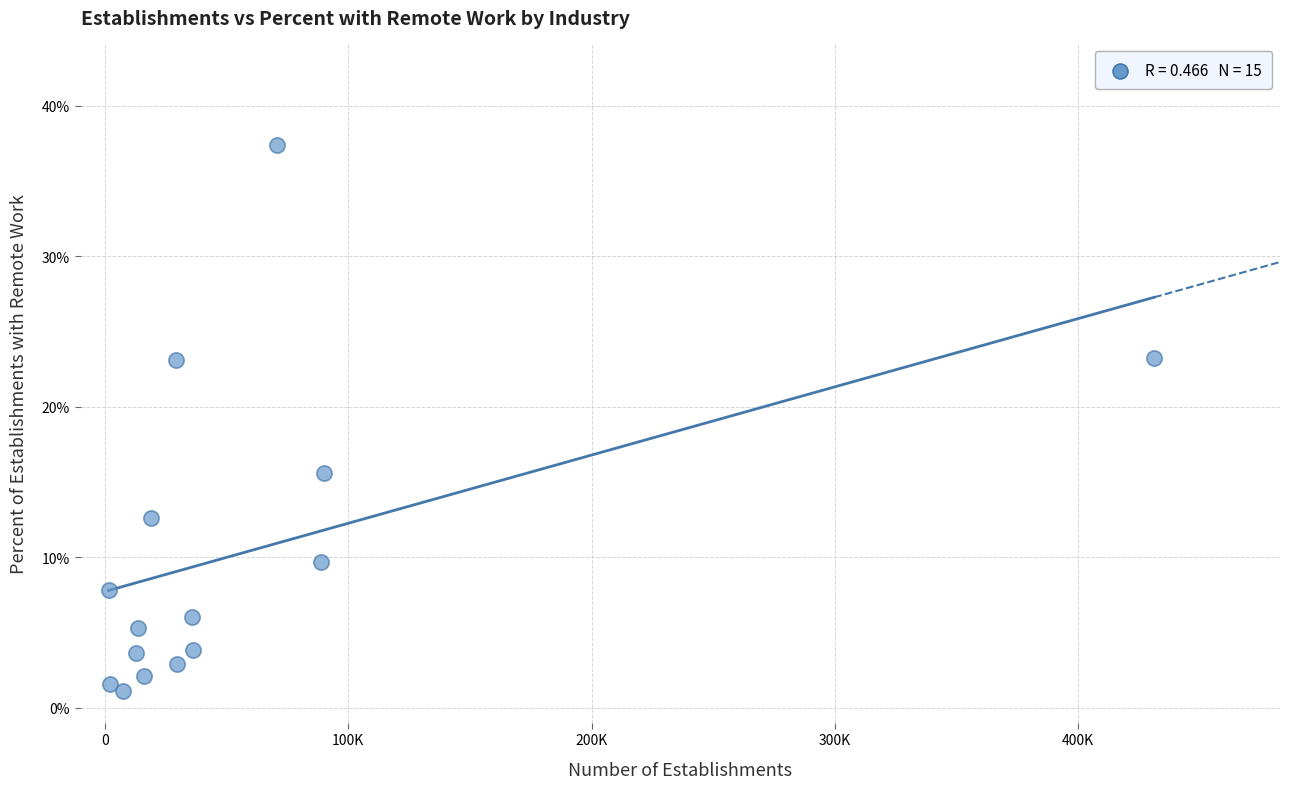

What is the range of Y values (max minus min)?

36.3